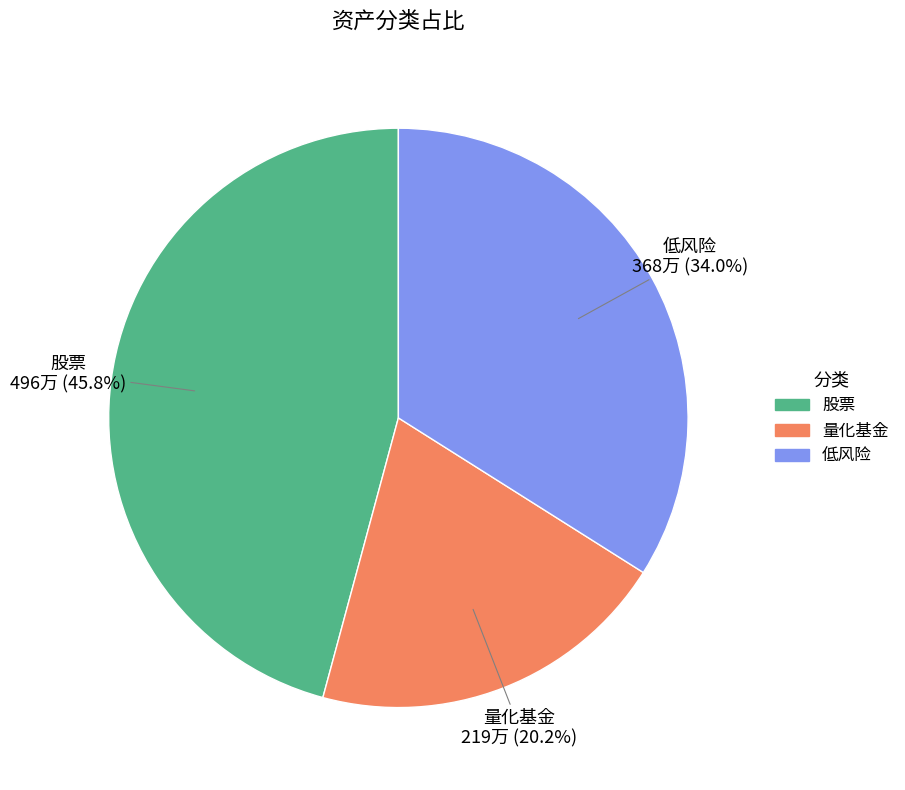

What percentage is the 低风险 slice, to the nearest percent?

34%